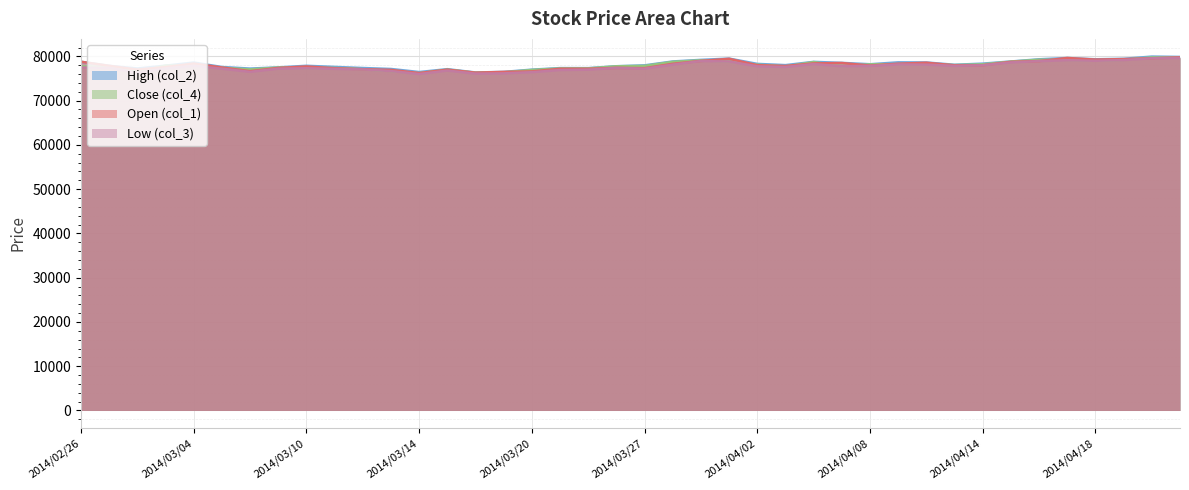

What is the total value across all series at 2014/03/28?

314060